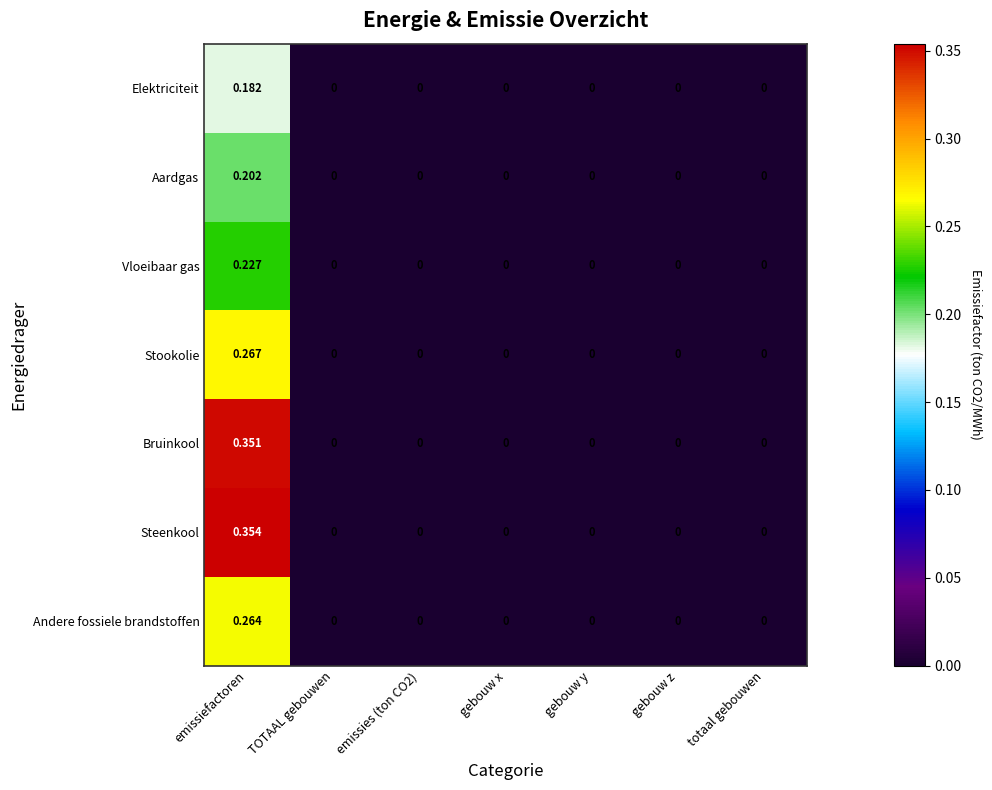

Which series has the largest range (max minus min)?

Steenkool